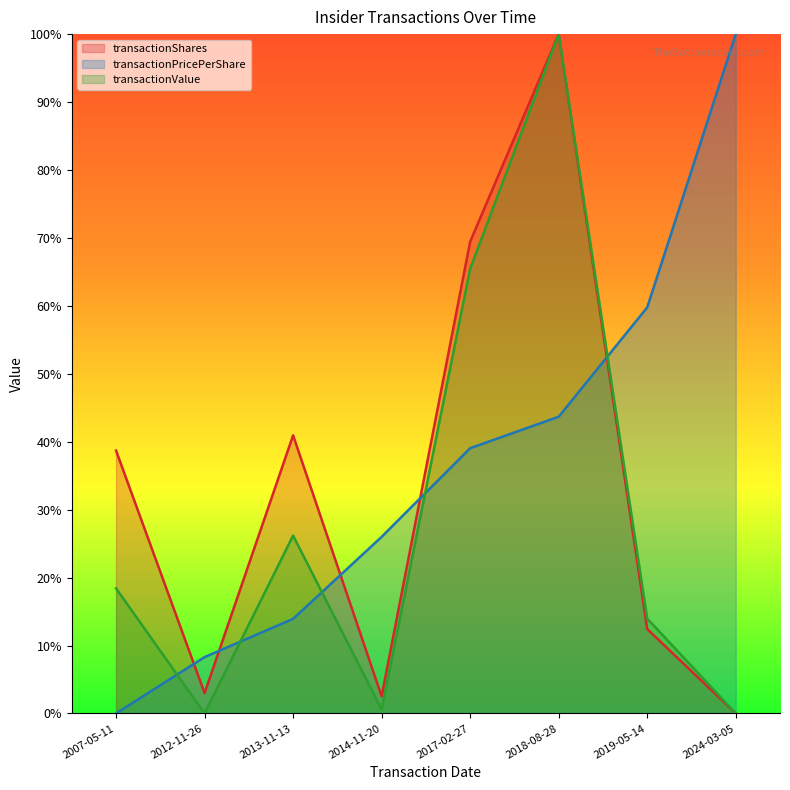

How many positive values does the transactionValue series have?

7